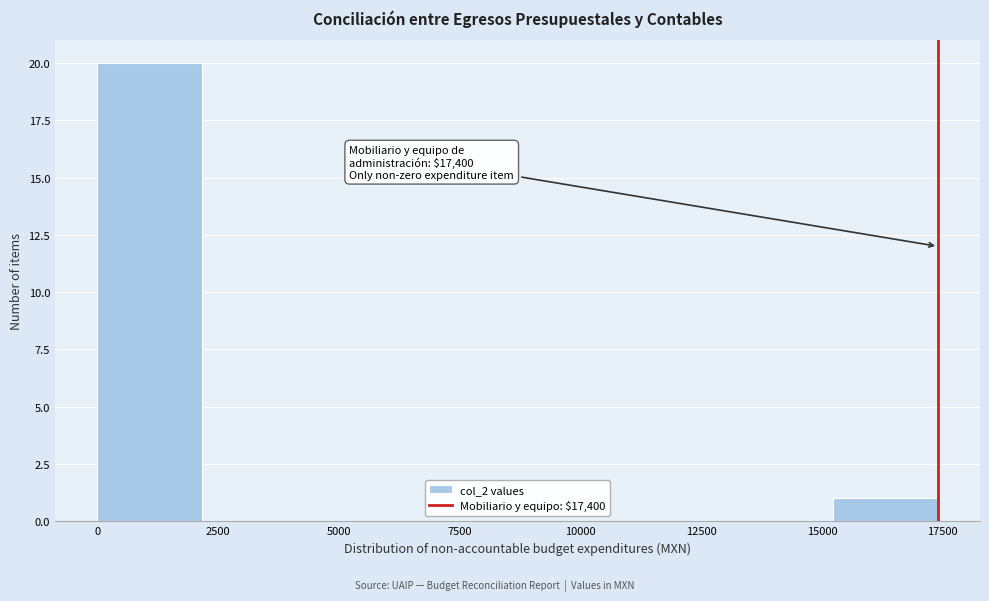

Over which range of the x-axis is the bar tallest?

0 to 2000